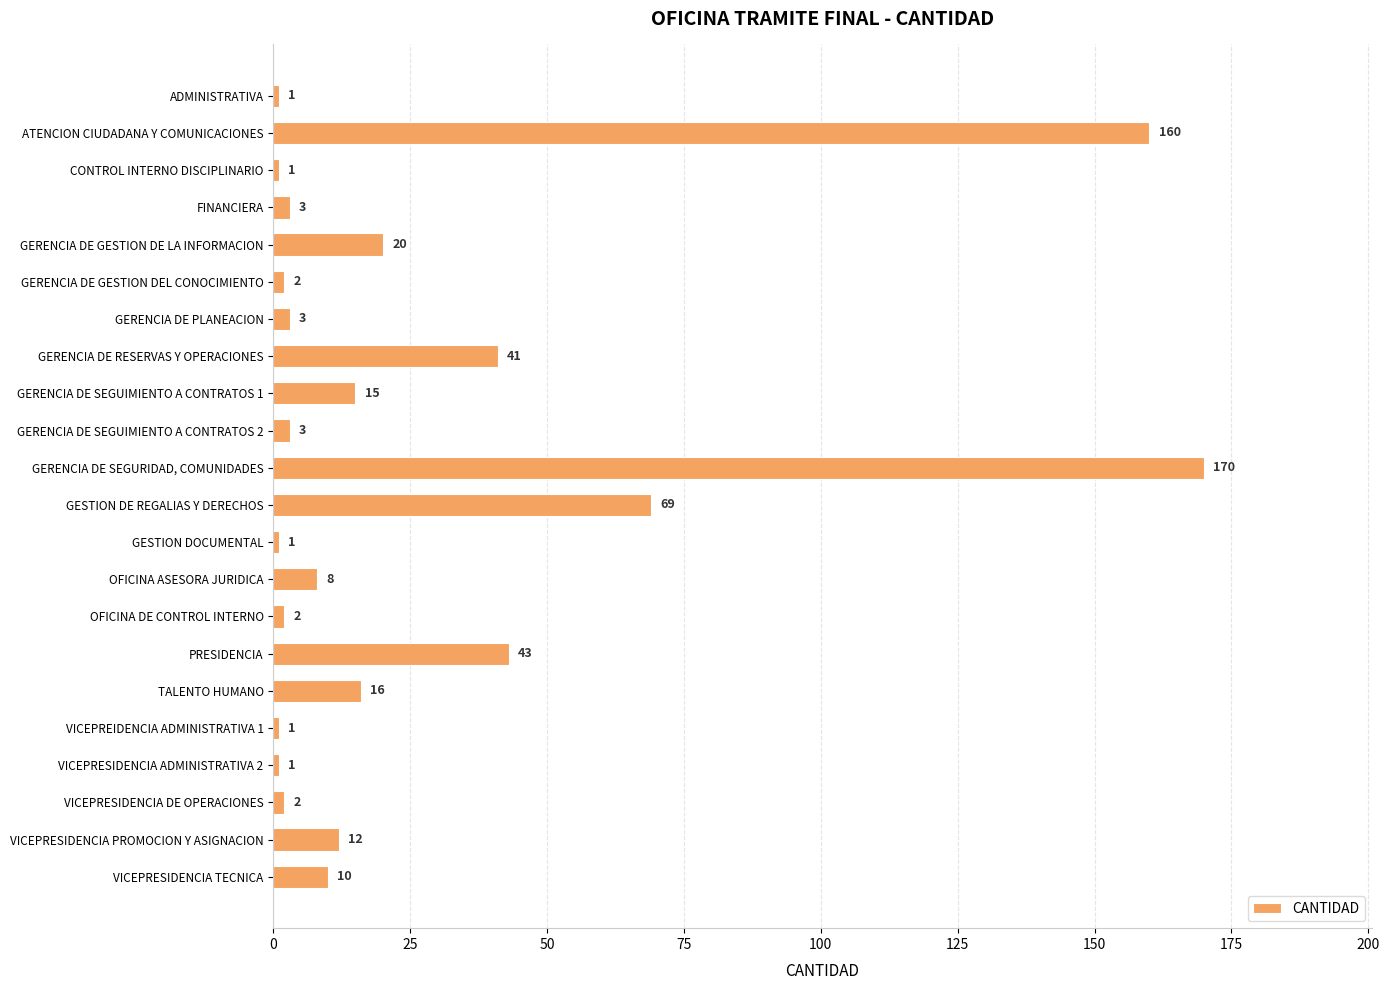

Between VICEPRESIDENCIA TECNICA and ATENCION CIUDADANA Y COMUNICACIONES, which is larger?

ATENCION CIUDADANA Y COMUNICACIONES